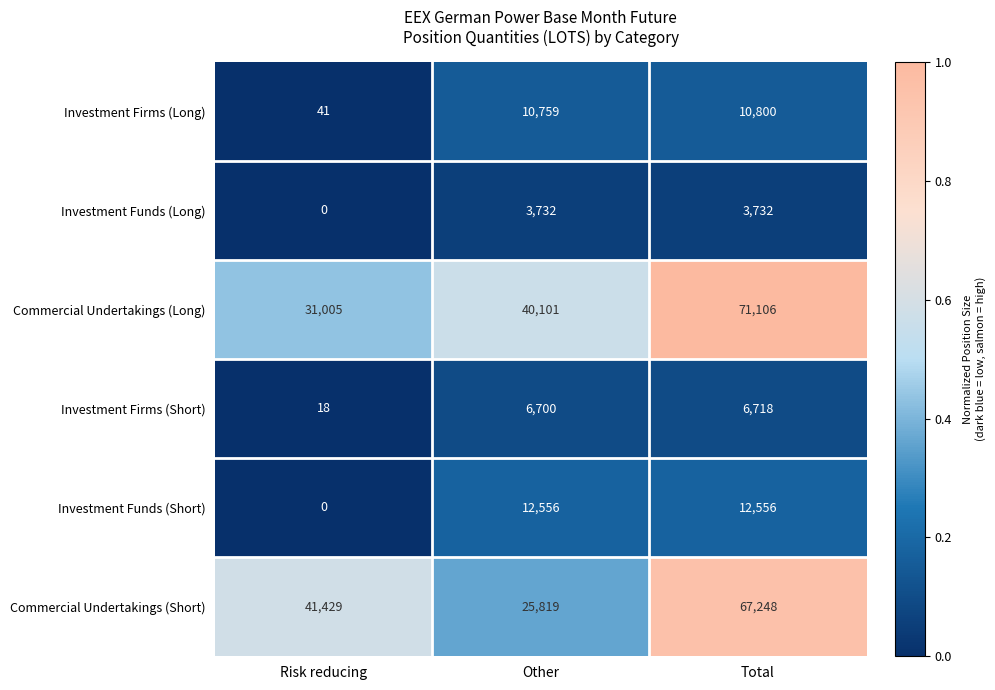

At which category is the sum across all series the highest?

Total